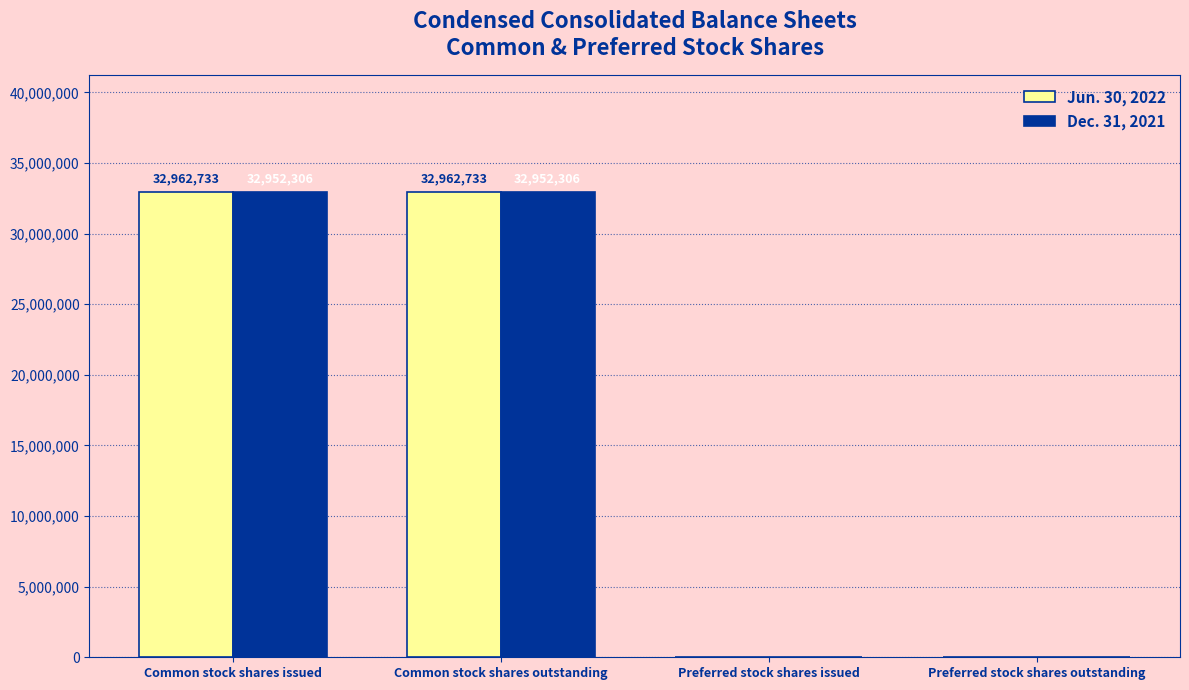

Which series changed the most between Common stock shares outstanding and Preferred stock shares outstanding?

Jun. 30, 2022